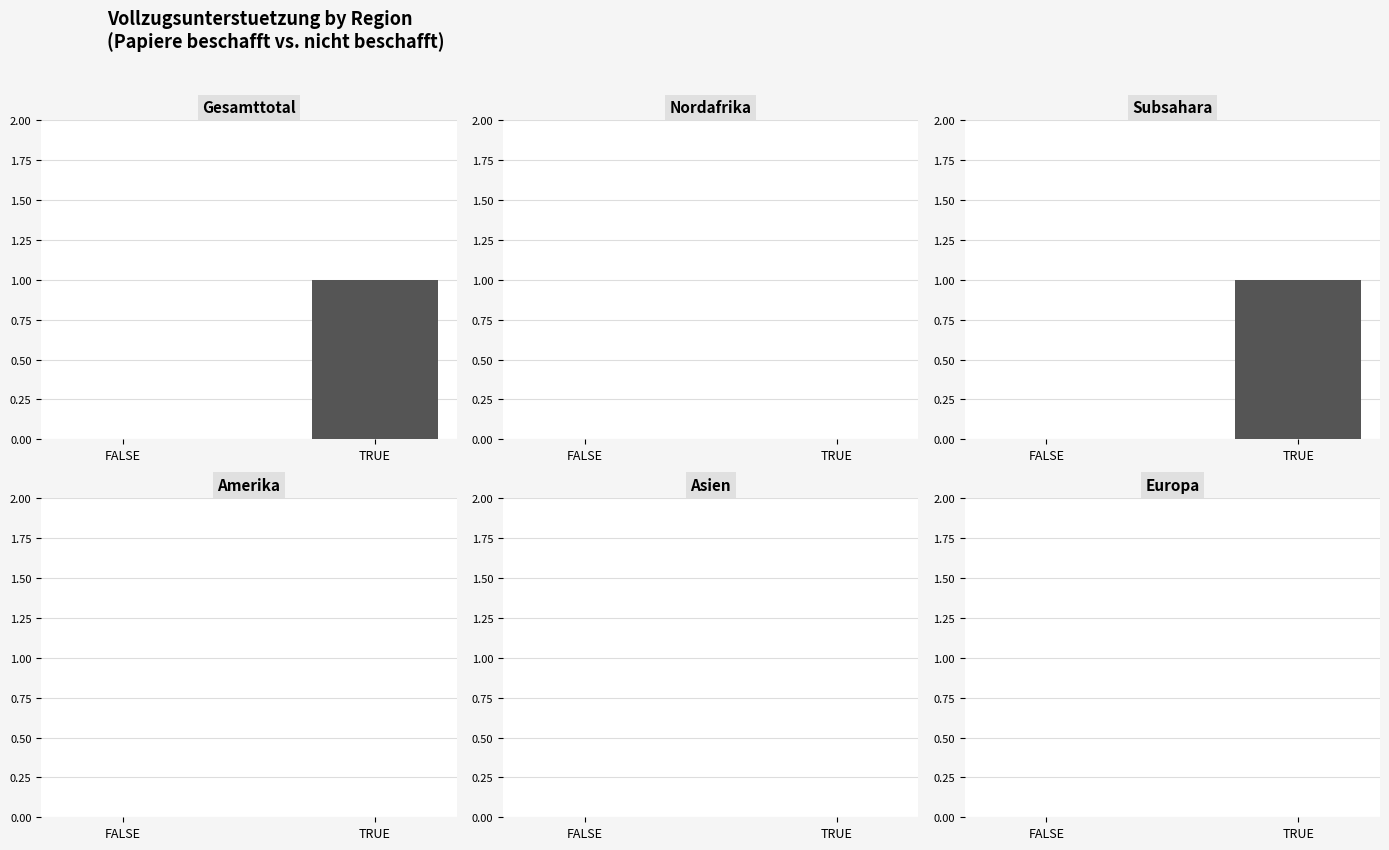

Does the chart contain stacked bars?

No